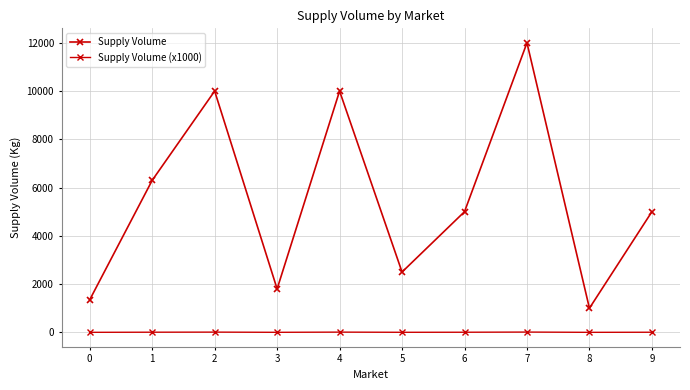

Rank the categories by Supply Volume value from lowest to highest.

8, 0, 3, 5, 6, 9, 1, 2, 4, 7